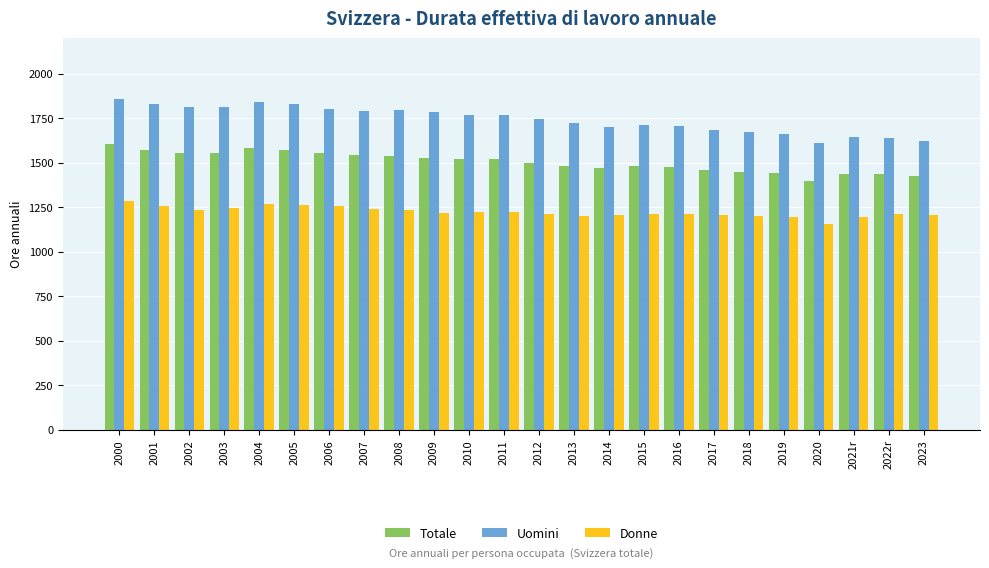

Which series has the widest spread of values?

Uomini